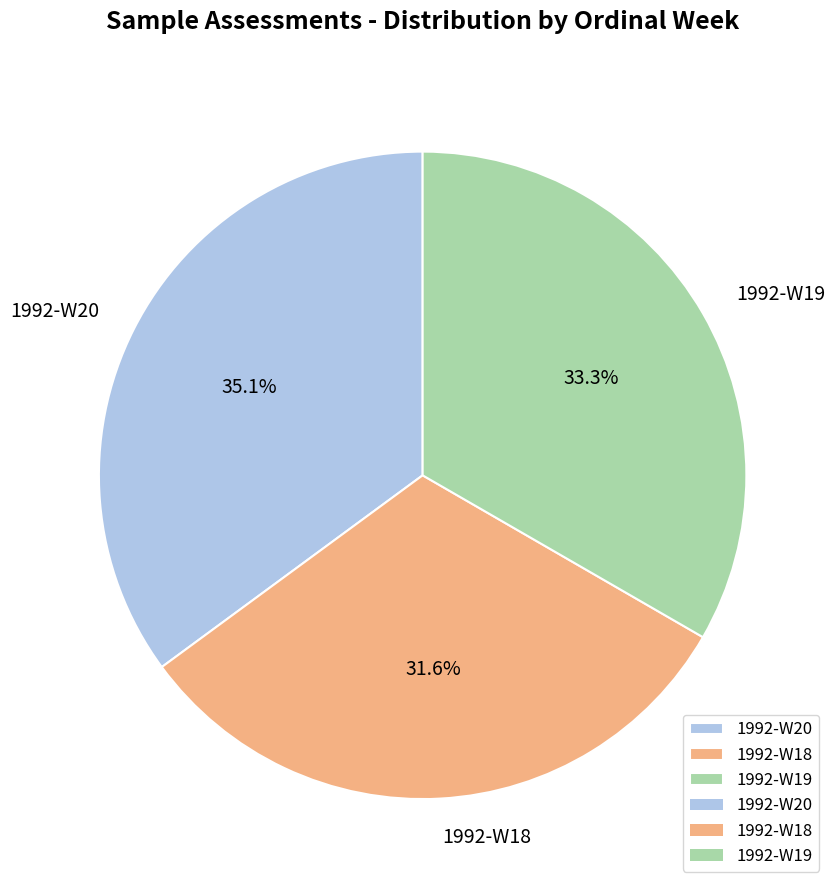

Rank the categories by value from highest to lowest.

1992-W20, 1992-W19, 1992-W18